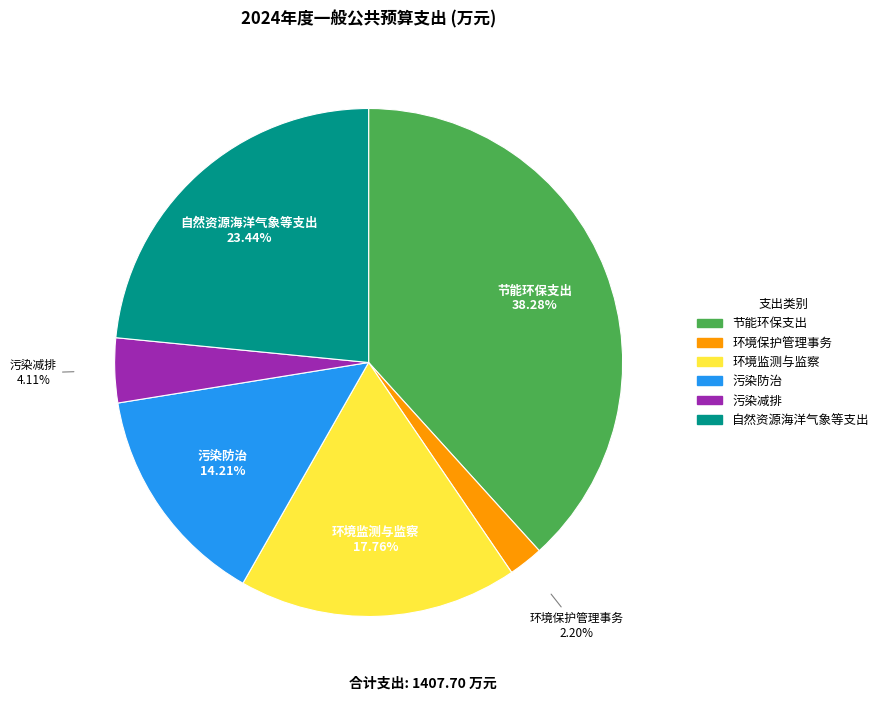

Is it true that 污染减排 is 4% of the pie?

True